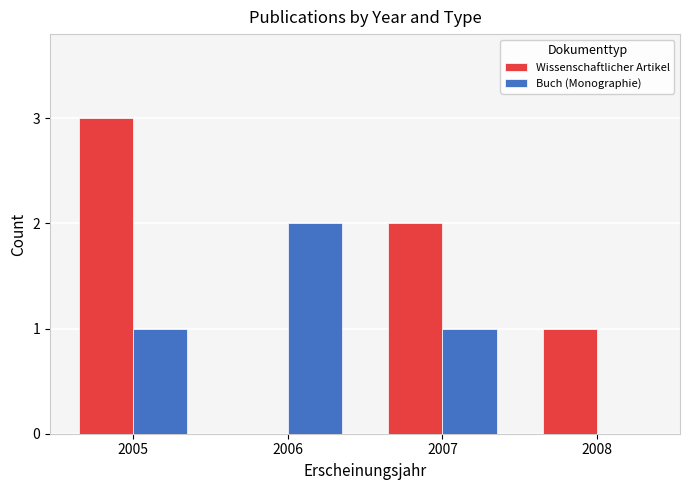

Between 2005 and 2007, which series saw the biggest shift?

Wissenschaftlicher Artikel